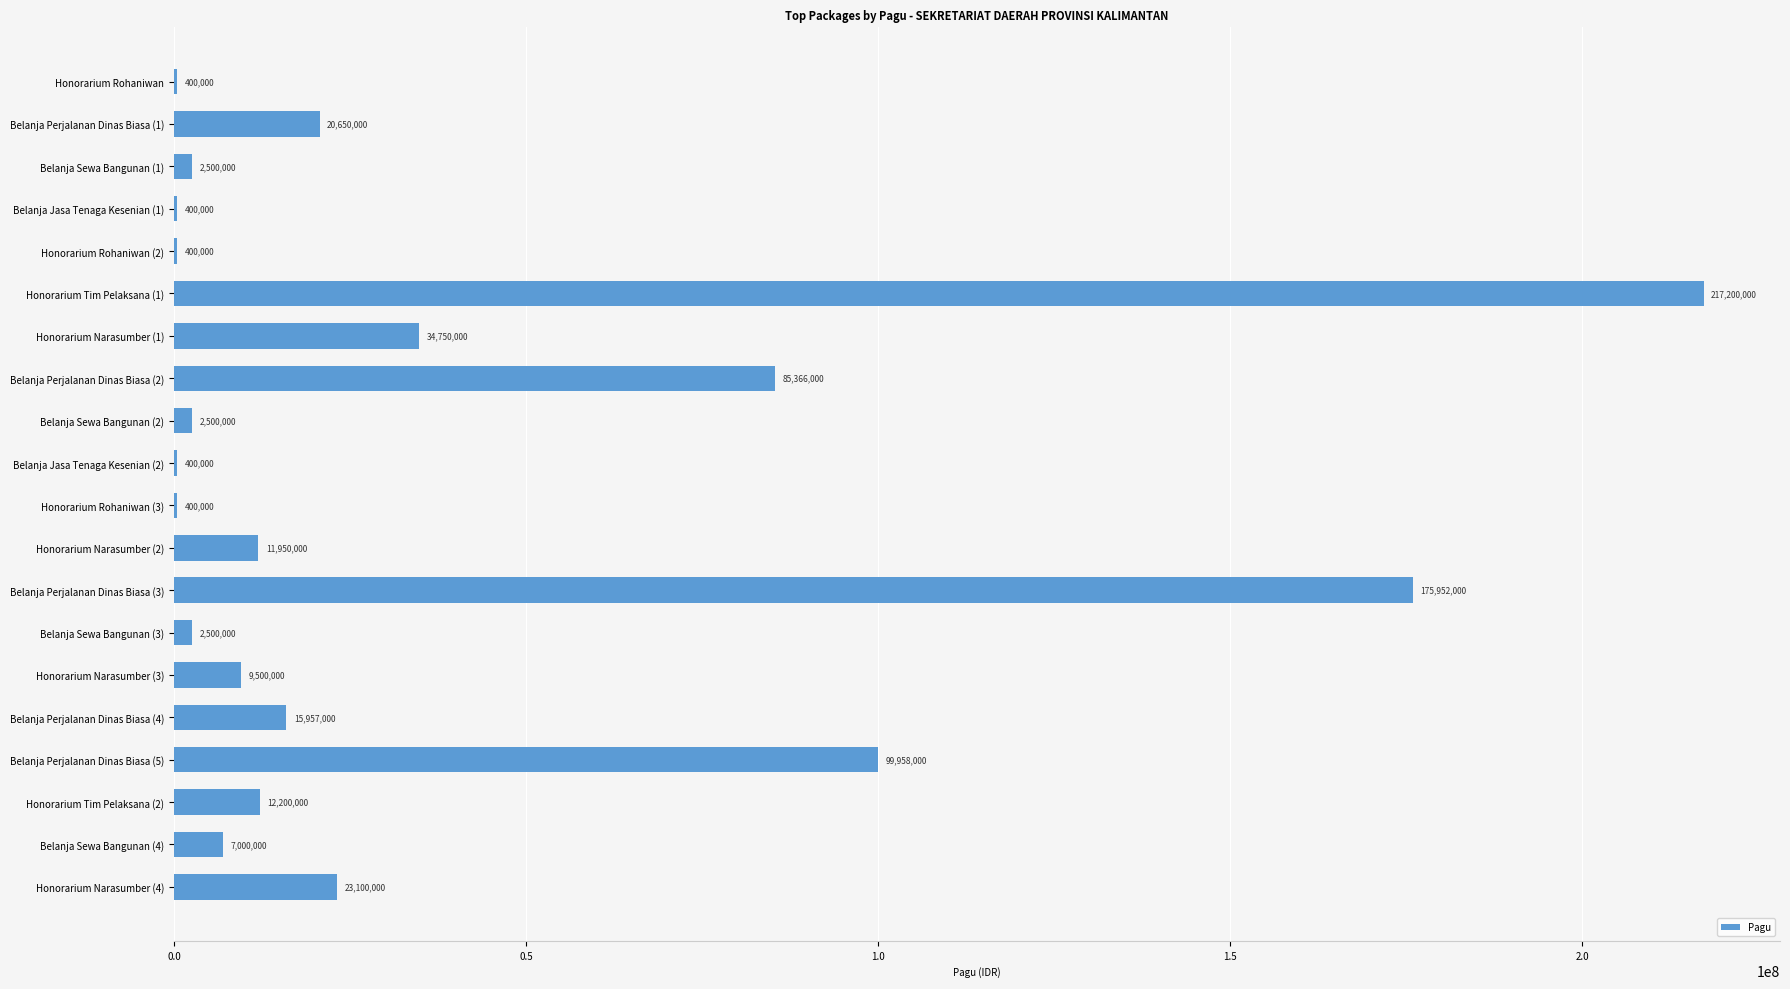

Reading top to bottom, extract all data points from this chart.

Honorarium Rohaniwan=400000	Belanja Perjalanan Dinas Biasa (1)=20650000	Belanja Sewa Bangunan (1)=2500000	Belanja Jasa Tenaga Kesenian (1)=400000	Honorarium Rohaniwan (2)=400000	Honorarium Tim Pelaksana (1)=217200000	Honorarium Narasumber (1)=34750000	Belanja Perjalanan Dinas Biasa (2)=85366000	Belanja Sewa Bangunan (2)=2500000	Belanja Jasa Tenaga Kesenian (2)=400000	Honorarium Rohaniwan (3)=400000	Honorarium Narasumber (2)=11950000	Belanja Perjalanan Dinas Biasa (3)=175952000	Belanja Sewa Bangunan (3)=2500000	Honorarium Narasumber (3)=9500000	Belanja Perjalanan Dinas Biasa (4)=15957000	Belanja Perjalanan Dinas Biasa (5)=99958000	Honorarium Tim Pelaksana (2)=12200000	Belanja Sewa Bangunan (4)=7000000	Honorarium Narasumber (4)=23100000